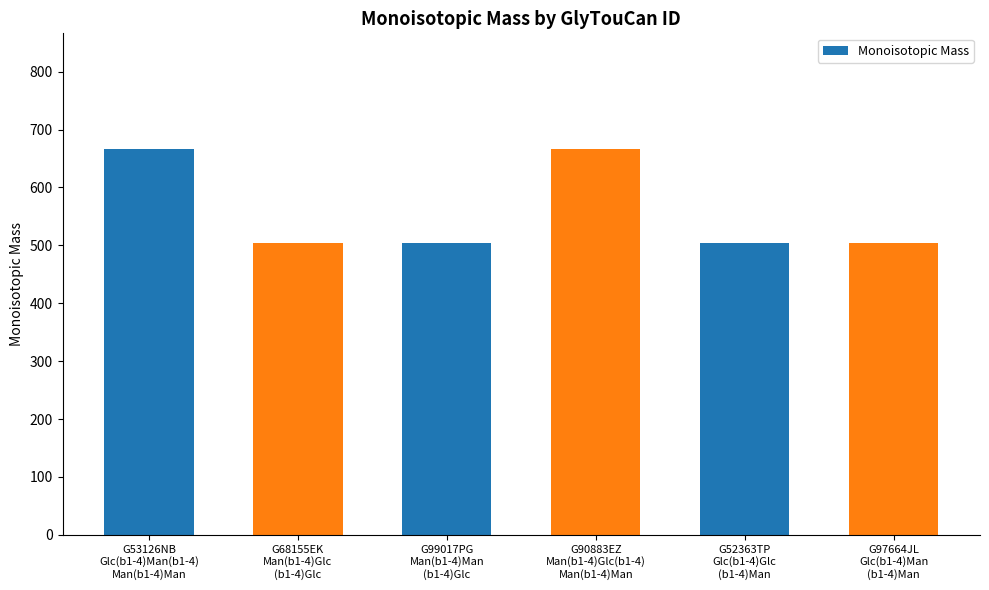

True or false: the data shows 504.2 at G97664JL
Glc(b1-4)Man
(b1-4)Man.

True